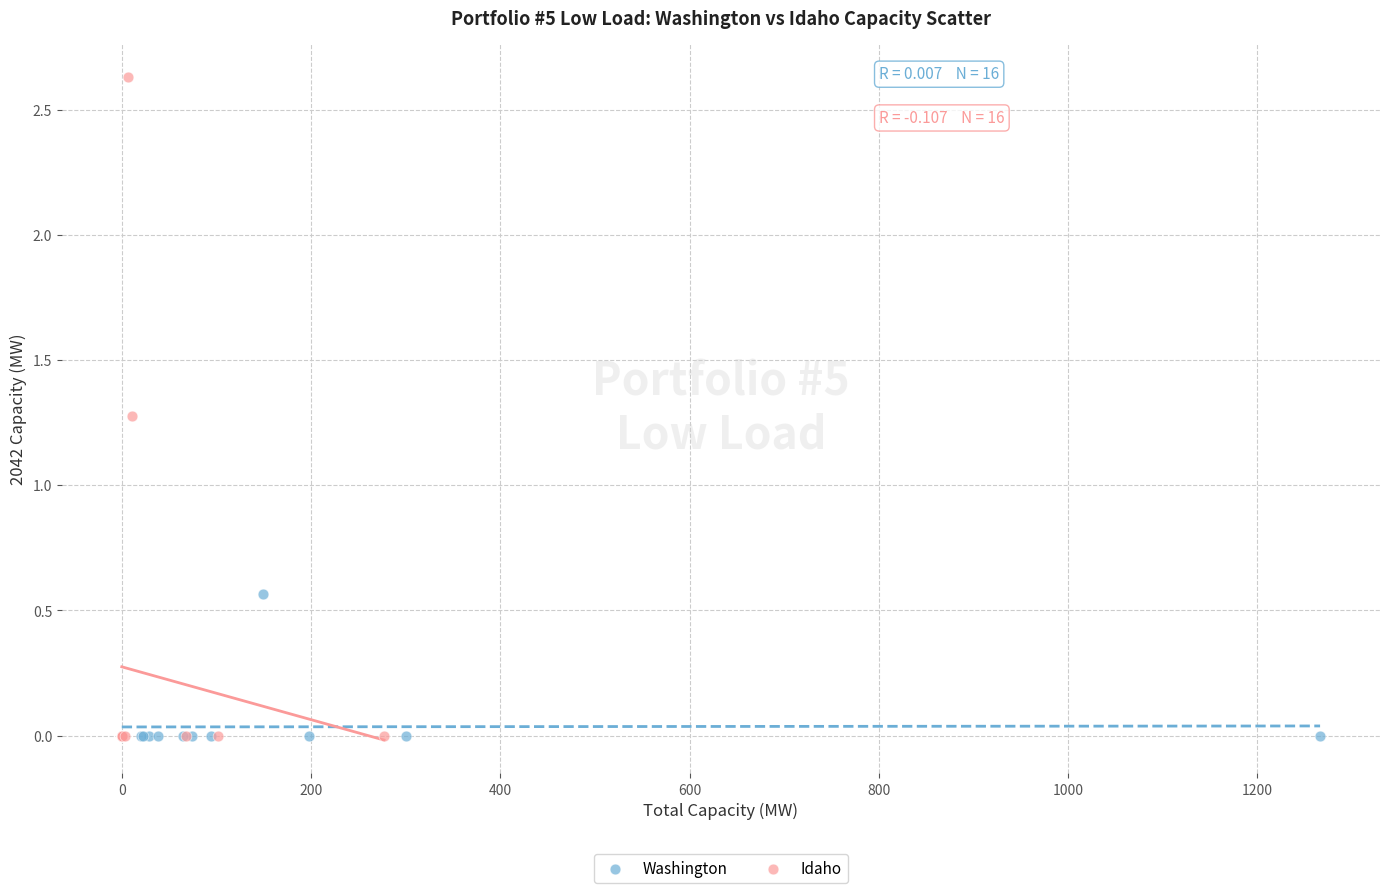

What are all the series names shown in the legend?

Washington, Idaho